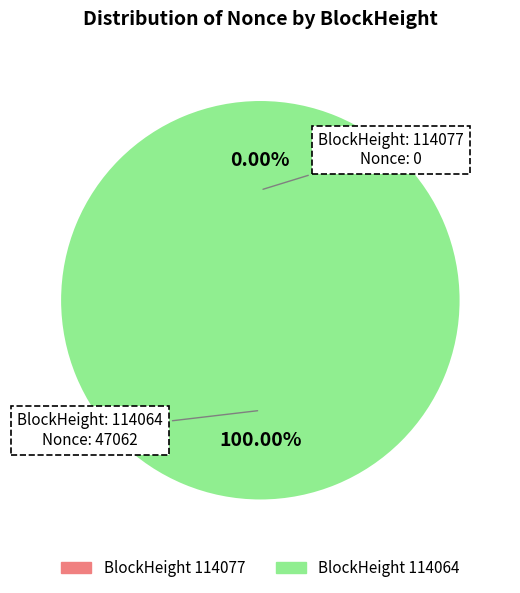

How many slices are in this pie chart?

2